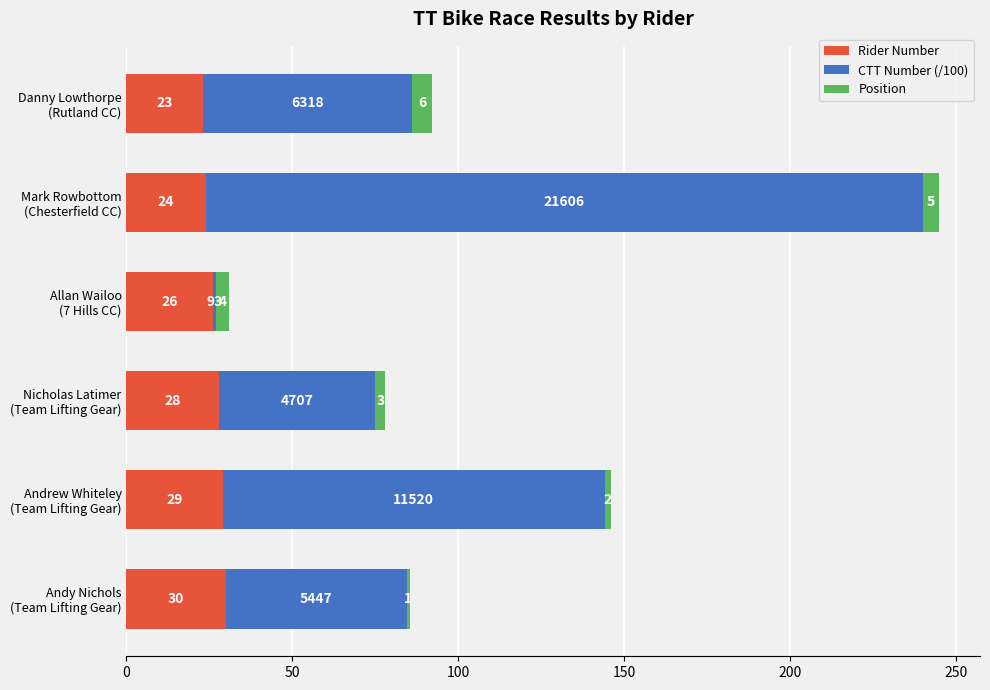

What is the difference between the maximum and minimum values in the Rider Number series?

7.0